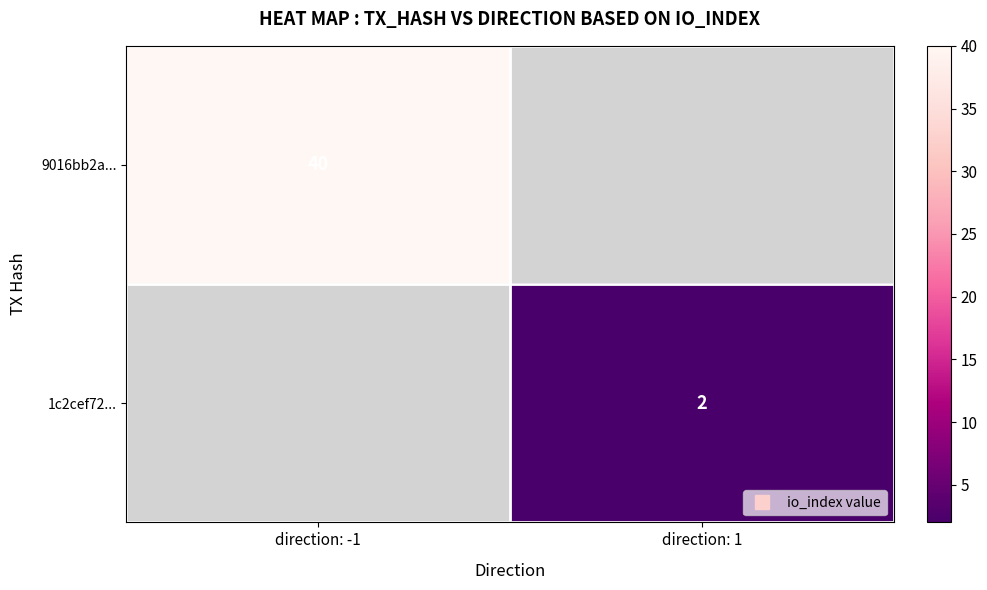

At direction: -1, list the series in order from largest to smallest.

9016bb2a..., 1c2cef72...